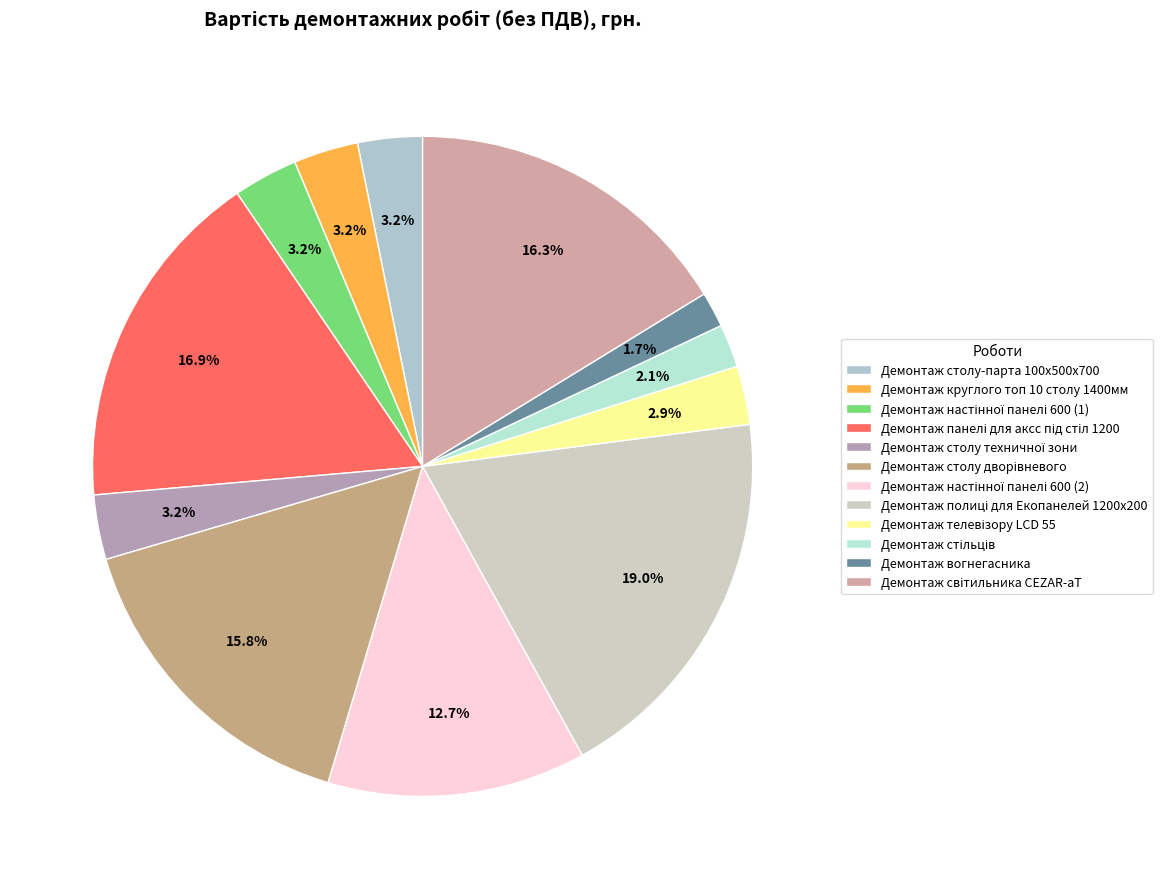

Count the number of slices in the pie.

12